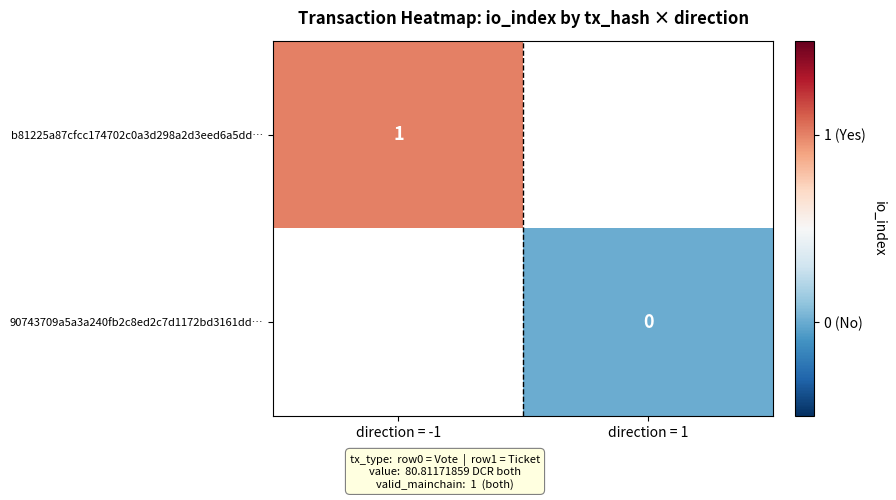

True or false: b81225a87cfcc174702c0a3d298a2d3eed6a5dd… has a value of 1 at direction = -1.

True